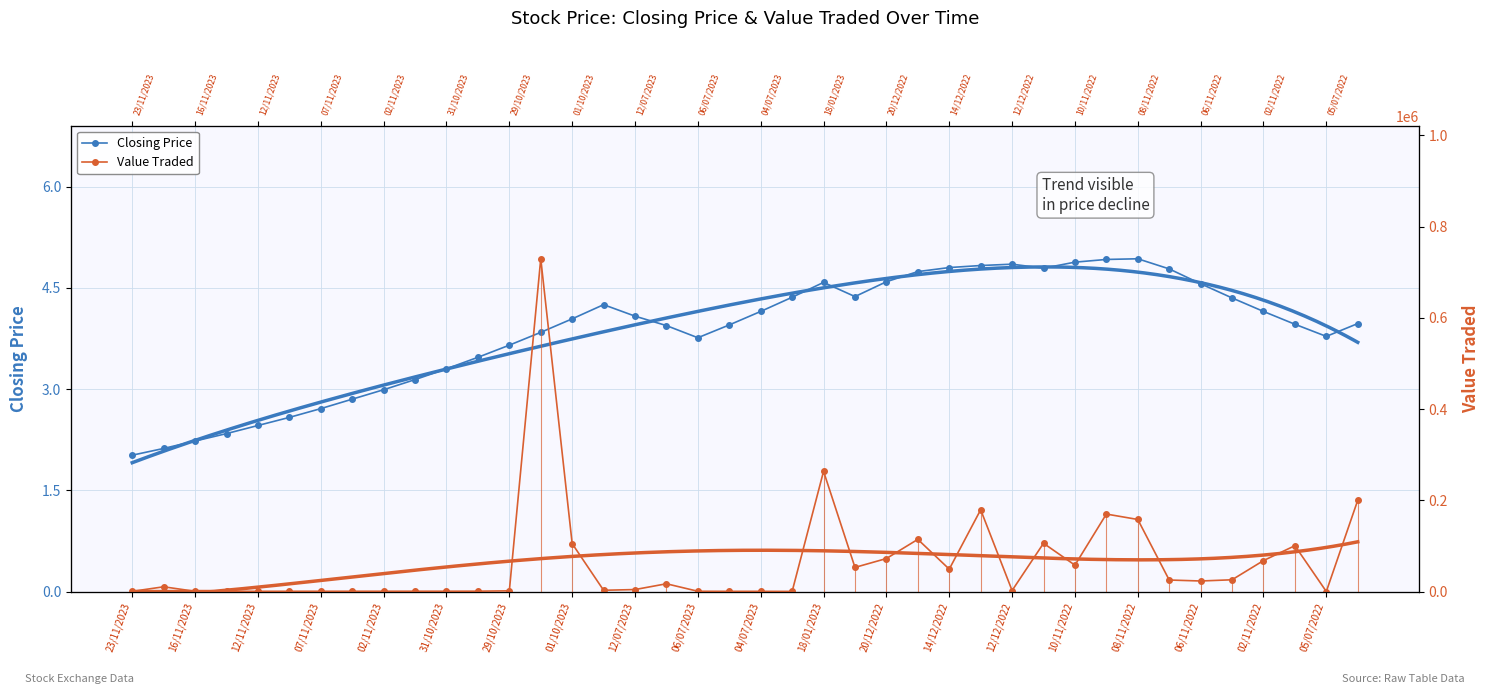

Which series has the largest range (max minus min)?

Value Traded